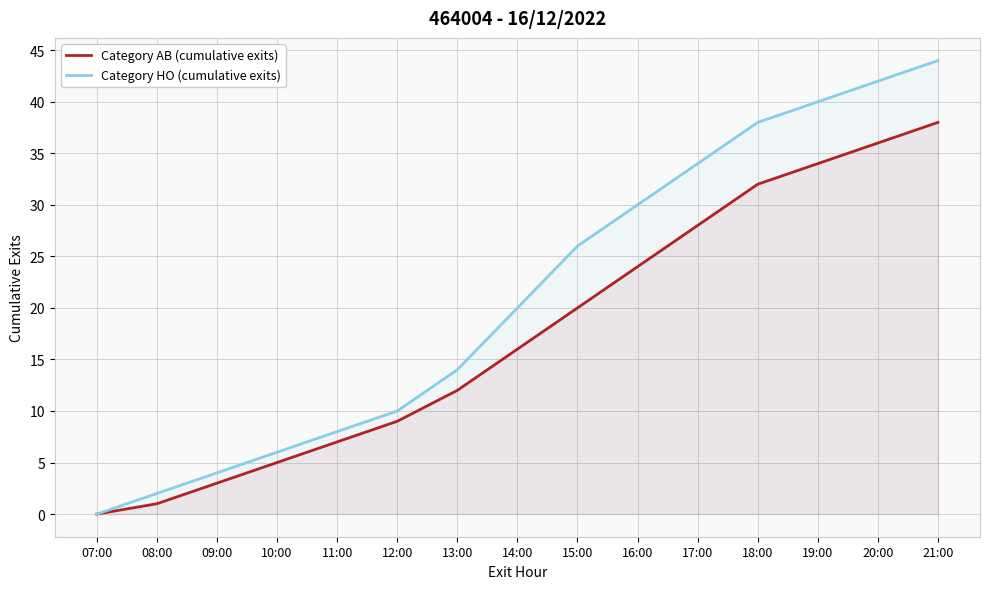

True or false: Category HO (cumulative exits) has more than 1 points higher than both neighbors.

False